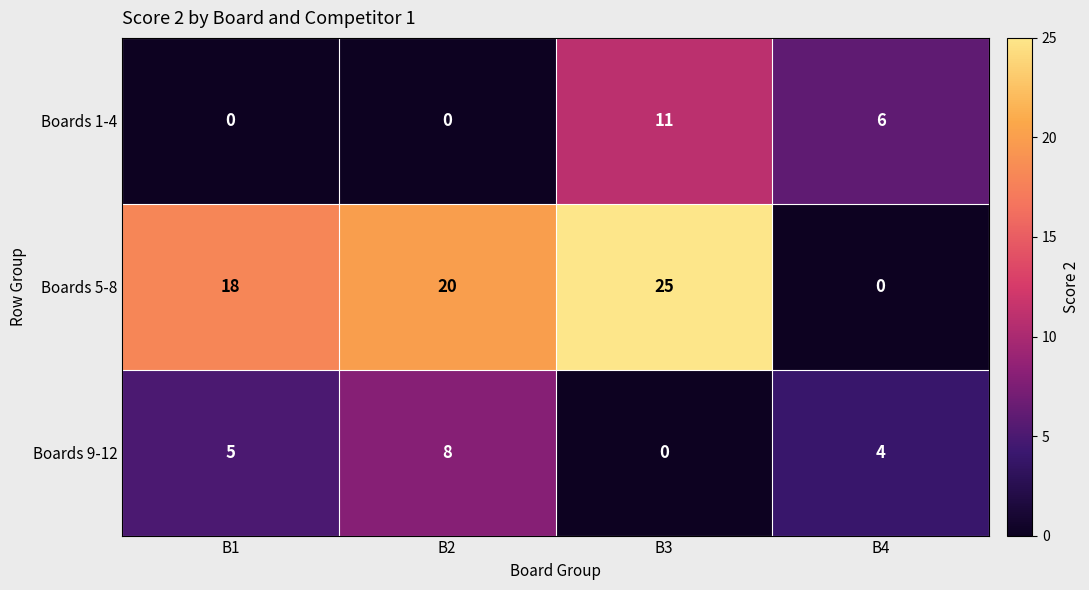

Which series has the widest spread of values?

Boards 5-8